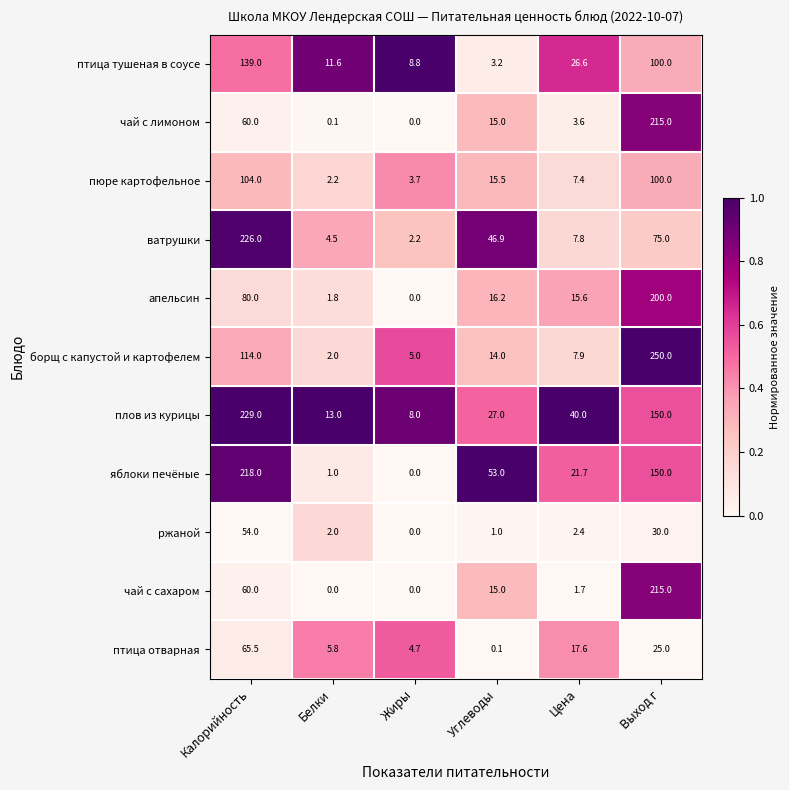

What is the sum of the ржаной values at Цена and Калорийность?

56.4